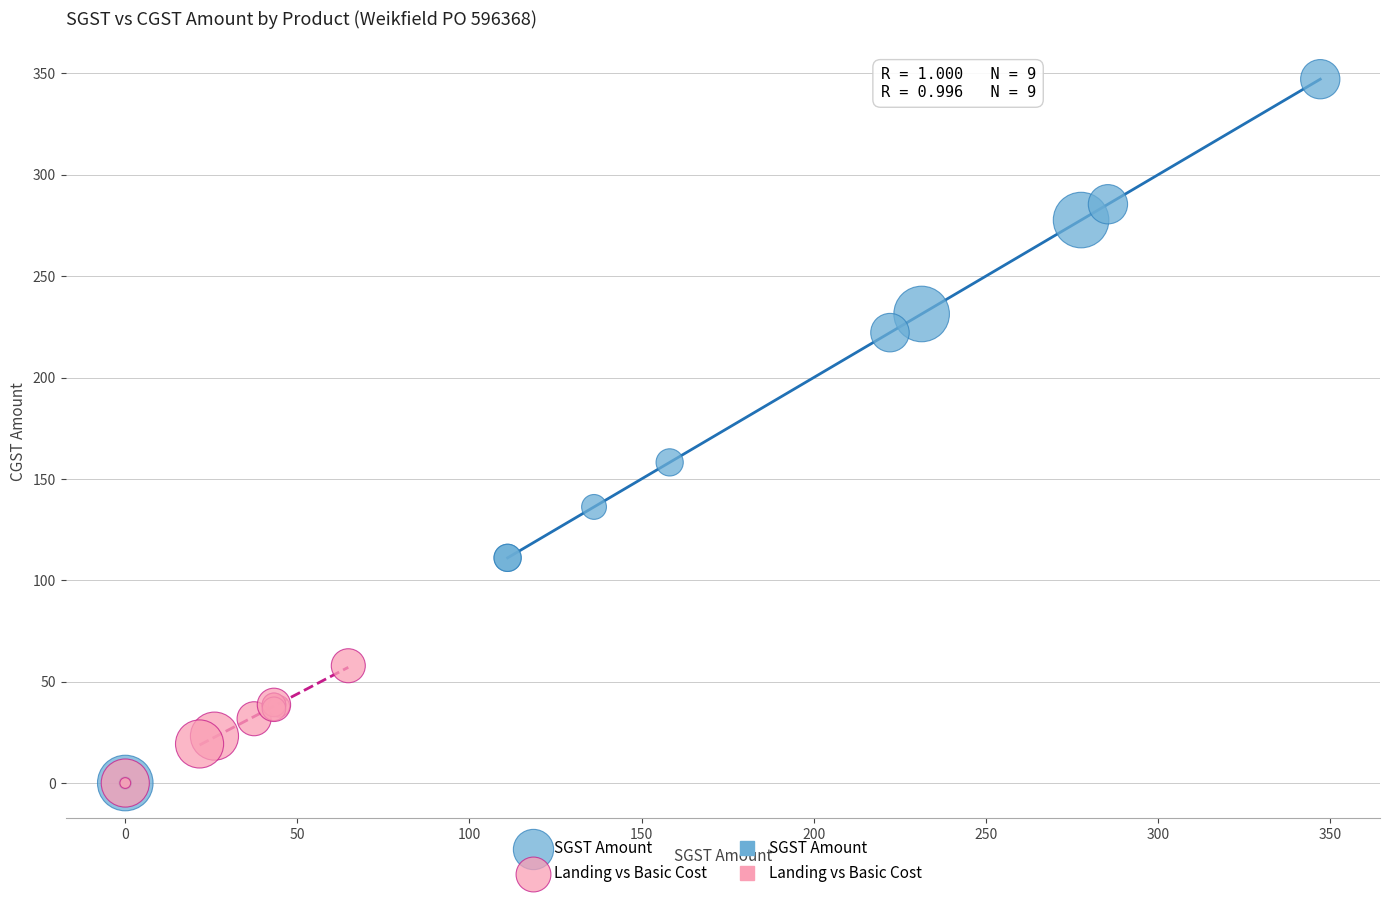

Which series has the widest spread of Y values?

SGST Amount